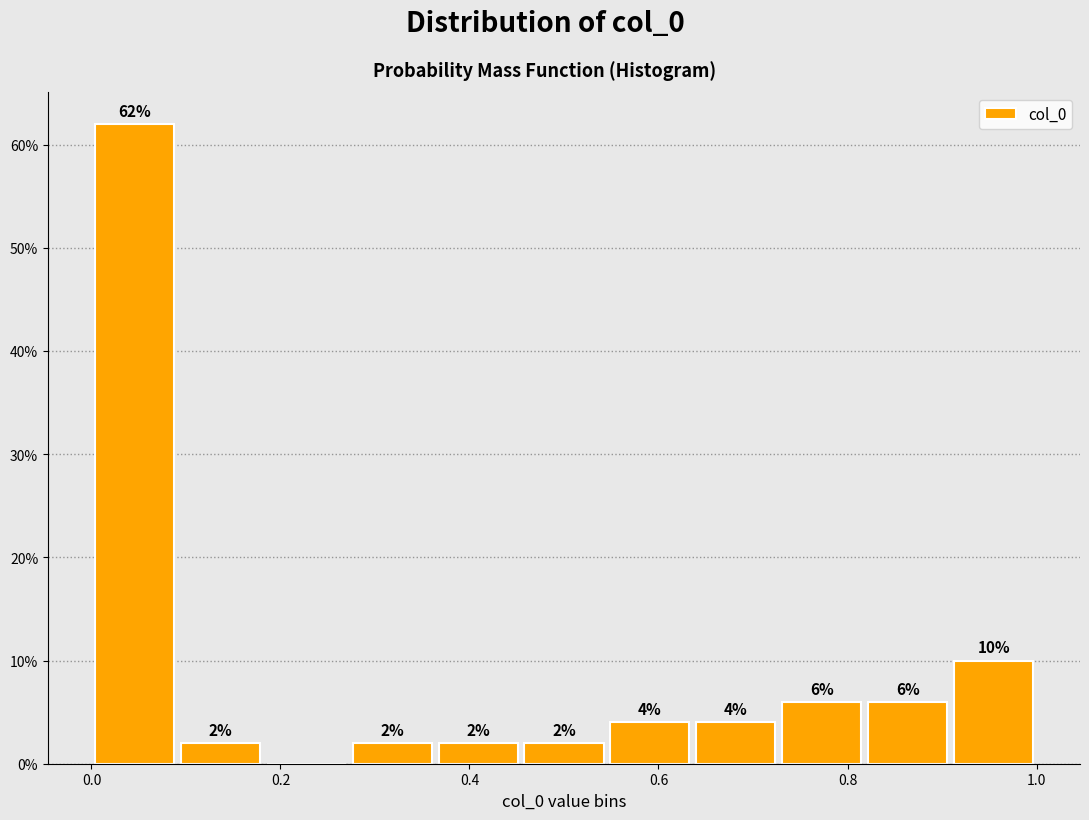

Which range on the x-axis has the tallest bar?

0.00 to 0.10